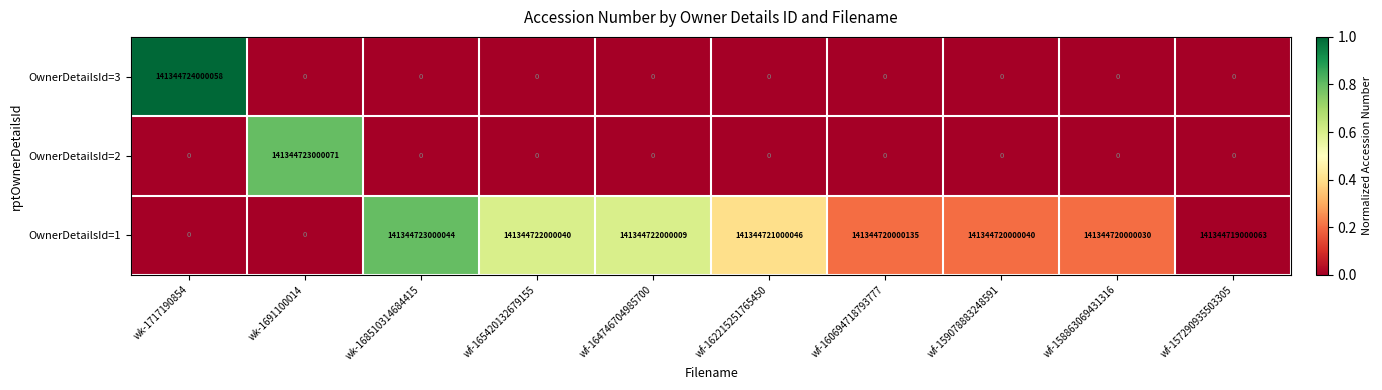

Which label corresponds to the largest value in the chart?

wk-1717190854